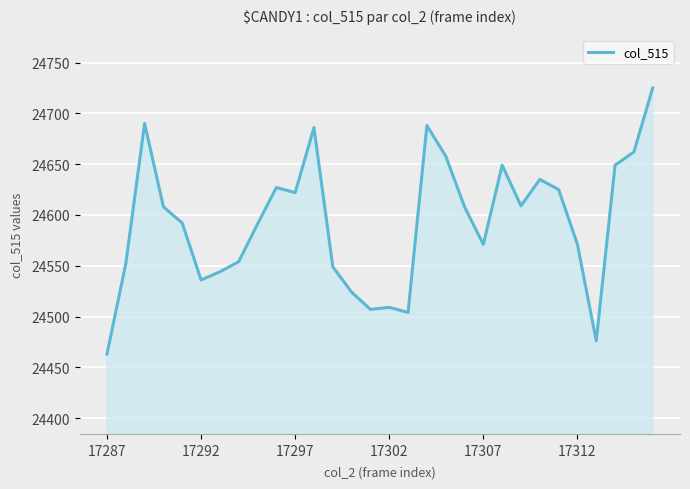

What is the maximum value shown in the chart?

24725